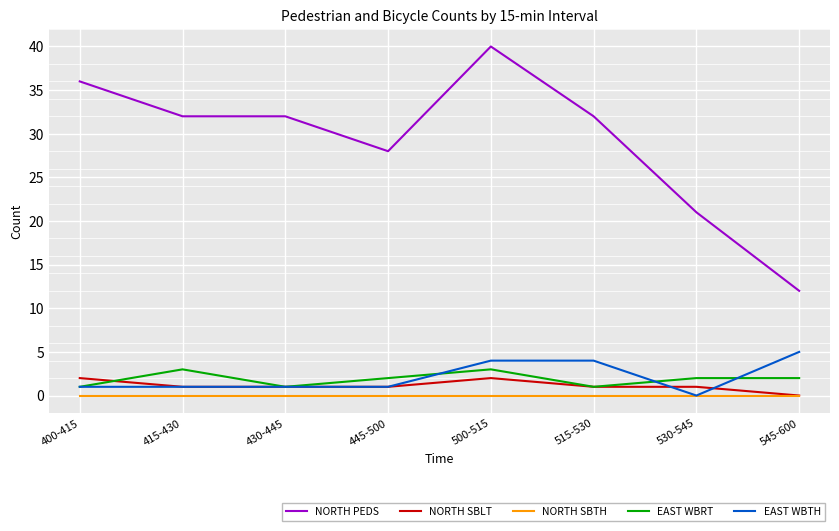

What is the difference between the highest and lowest values at 500-515?

40